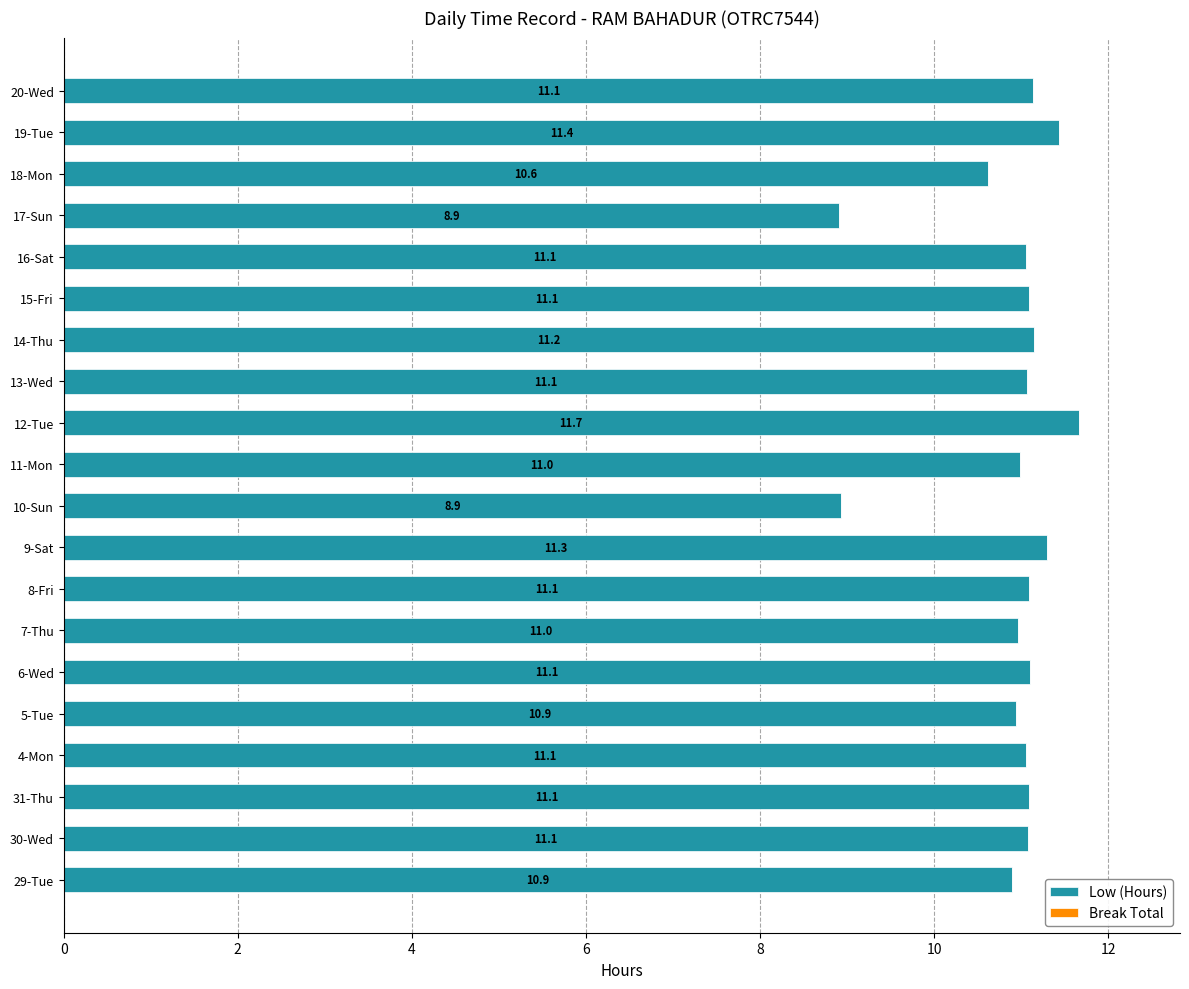

Reading top to bottom, list all the values displayed in this chart.

11.1	11.4	10.6	8.9	11.1	11.1	11.2	11.1	11.7	11.0	8.9	11.3	11.1	11.0	11.1	10.9	11.1	11.1	11.1	10.9